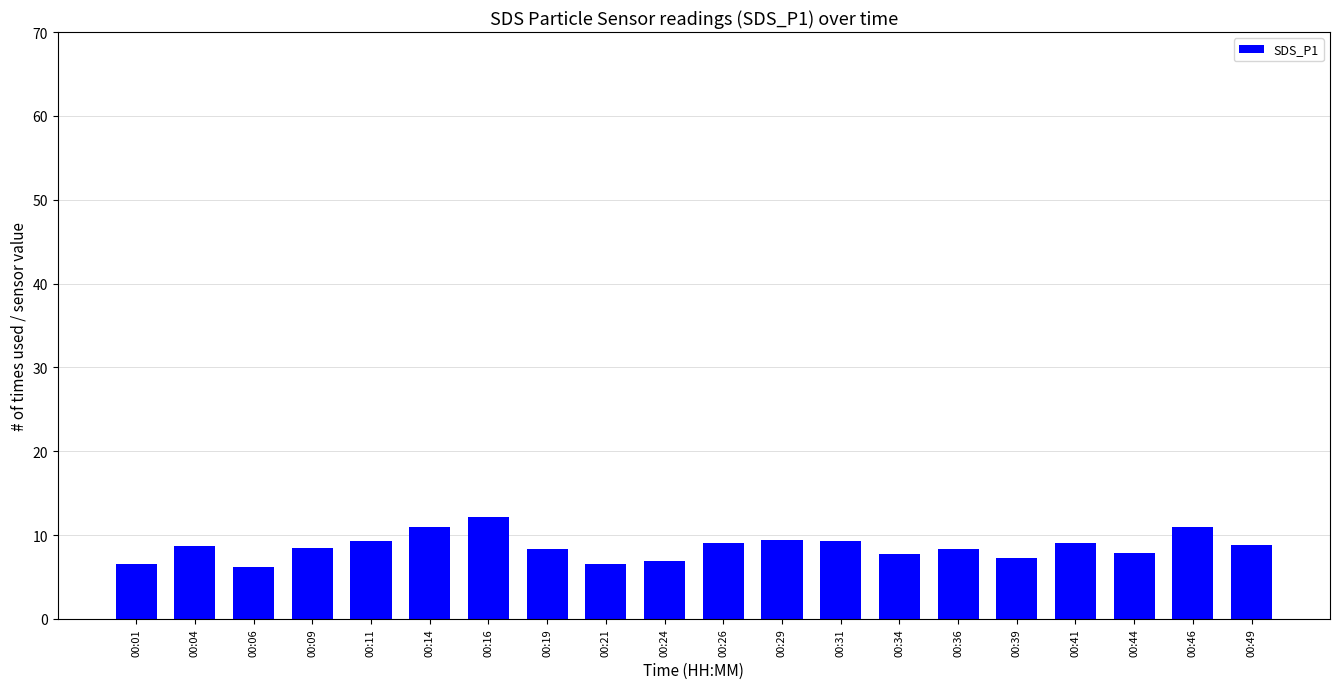

What is the change in value from 00:09 to 00:19?

-0.2